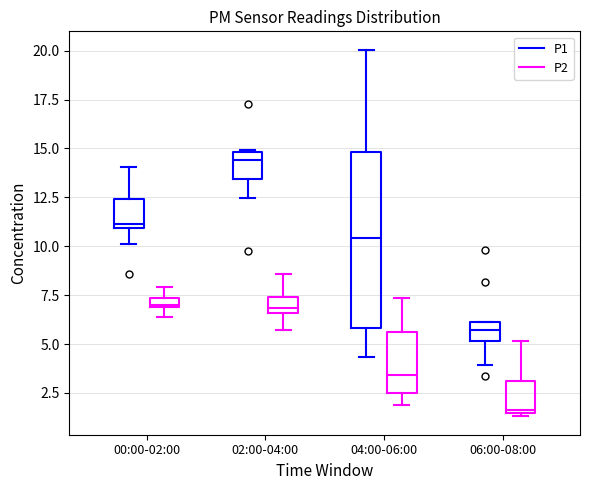

Which box's median line is the lowest?

06:00-08:00 (P2)